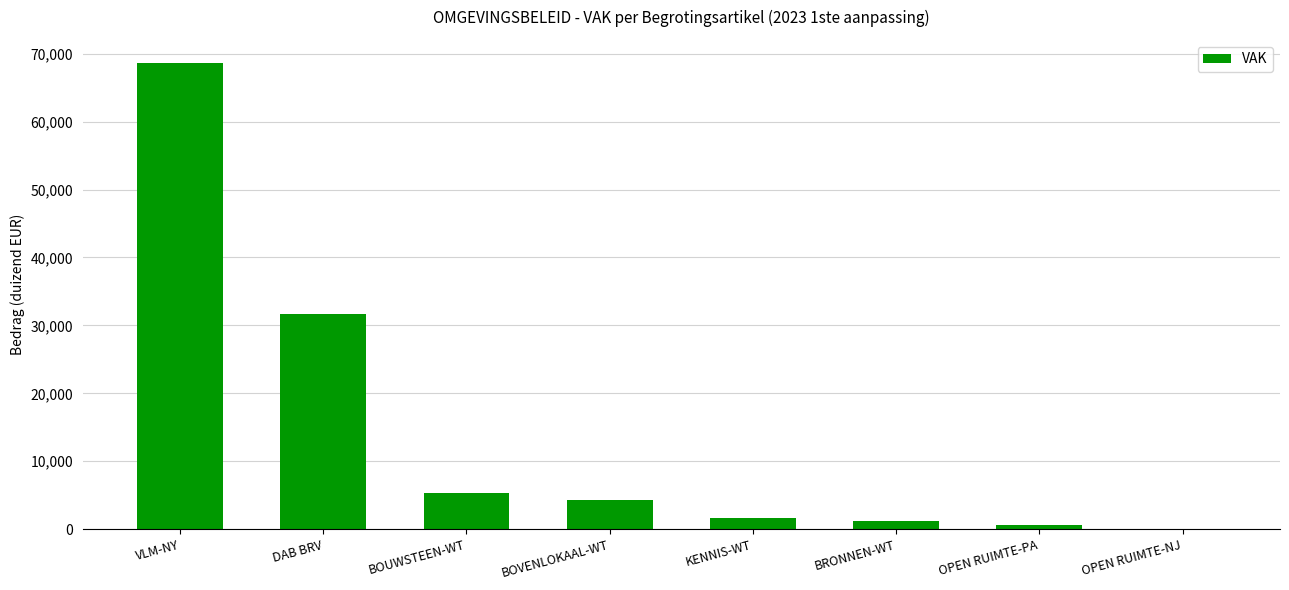

Where is the data nearest to the value 34322?

DAB BRV